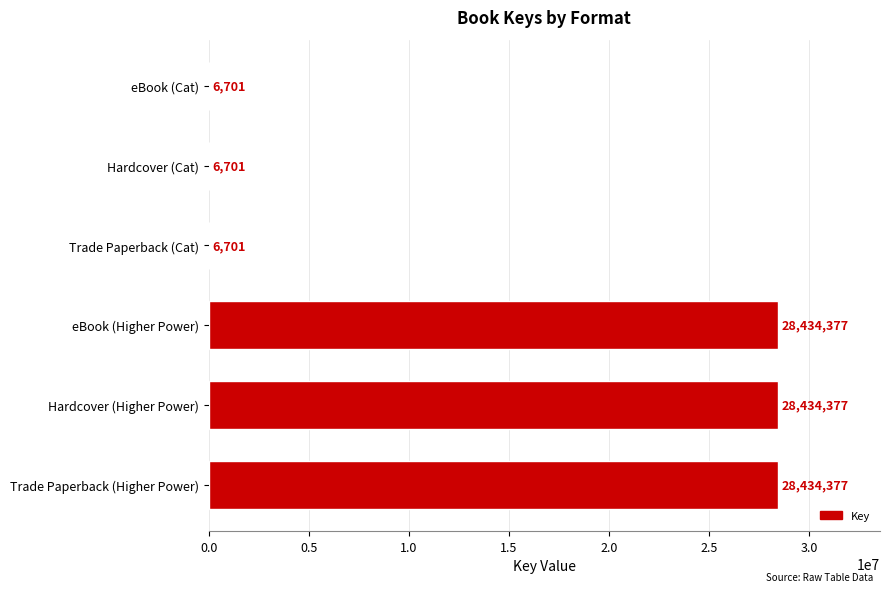

Is it true that the value at Trade Paperback (Cat) is 6701?

True